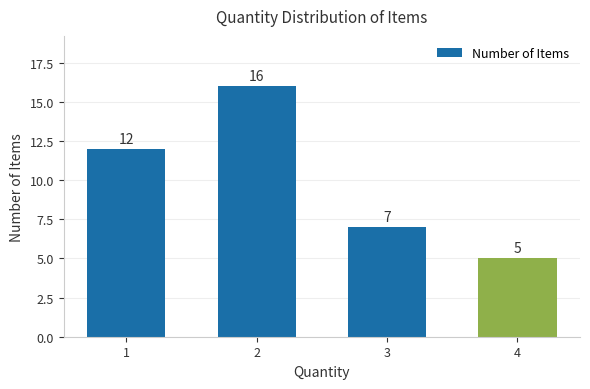

What is the average value?

10